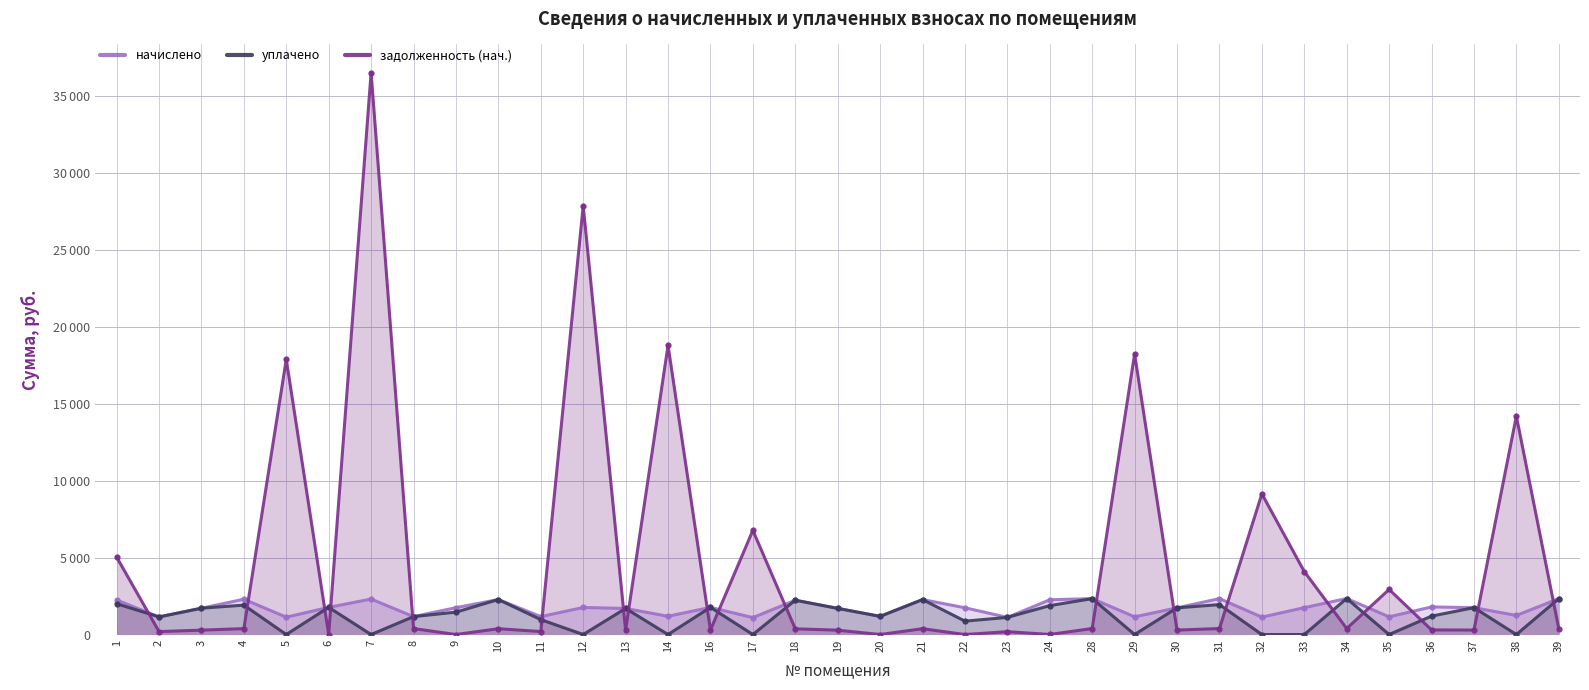

Read the уплачено value at 31.

1945.1